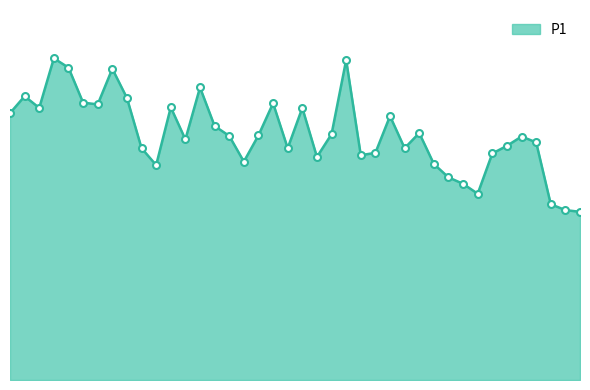

Reading left to right, transcribe all the data shown in this chart.

45.7	48.6	46.6	55.1	53.5	47.5	47.2	53.3	48.3	39.7	36.8	46.7	41.2	50.1	43.5	41.8	37.4	41.9	47.4	39.7	46.6	38.2	42.1	54.8	38.5	38.9	45.2	39.7	42.3	37.0	34.7	33.6	31.9	38.8	40.1	41.7	40.7	30.1	29.1	28.8